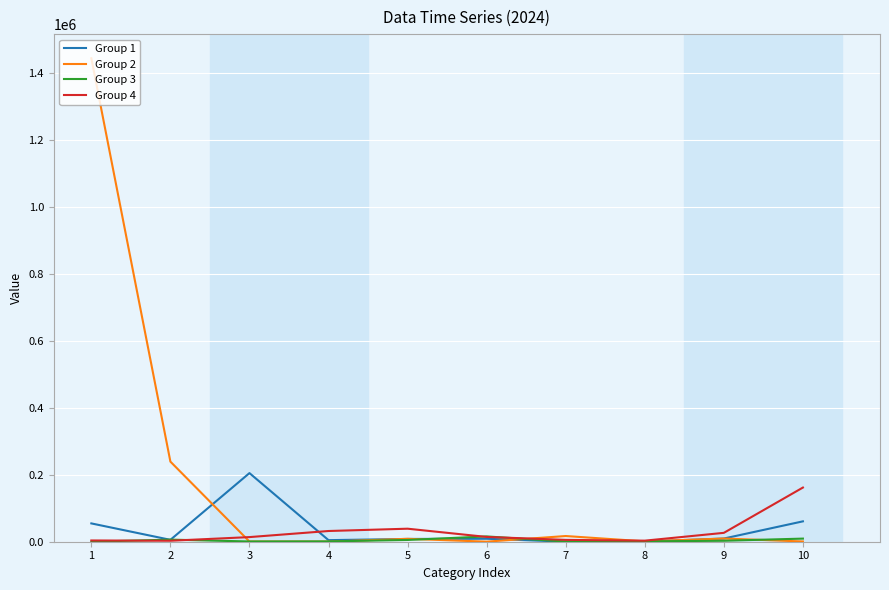

What are all the series names shown in the legend?

Group 1, Group 2, Group 3, Group 4